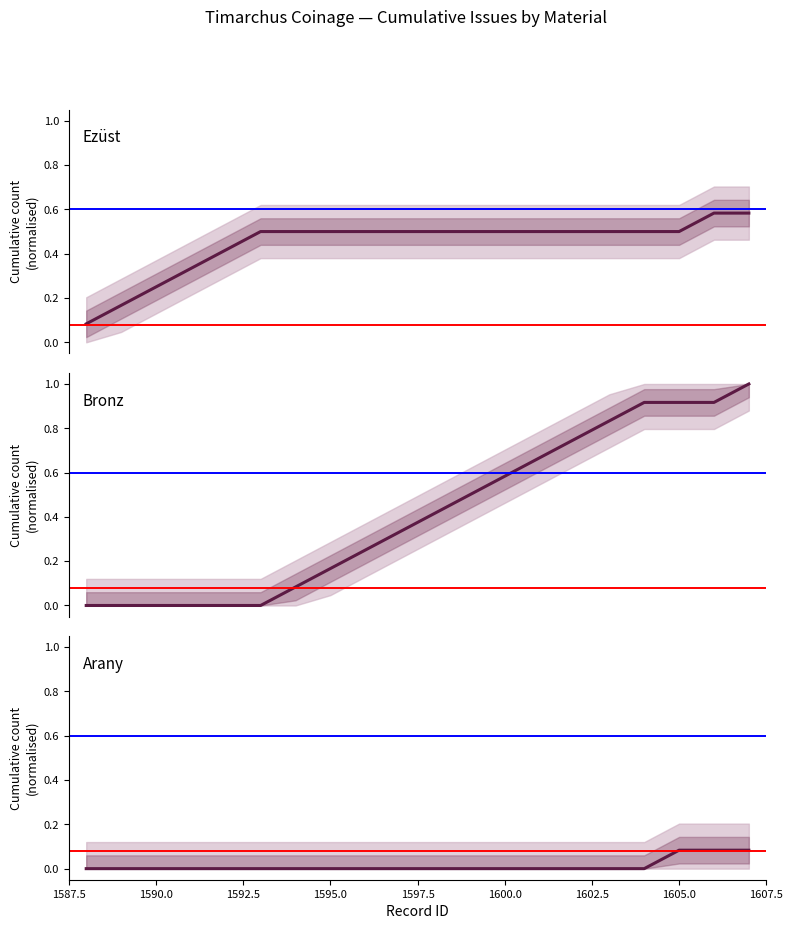

The value of ezüst at 13 is 0.9. True or false?

False